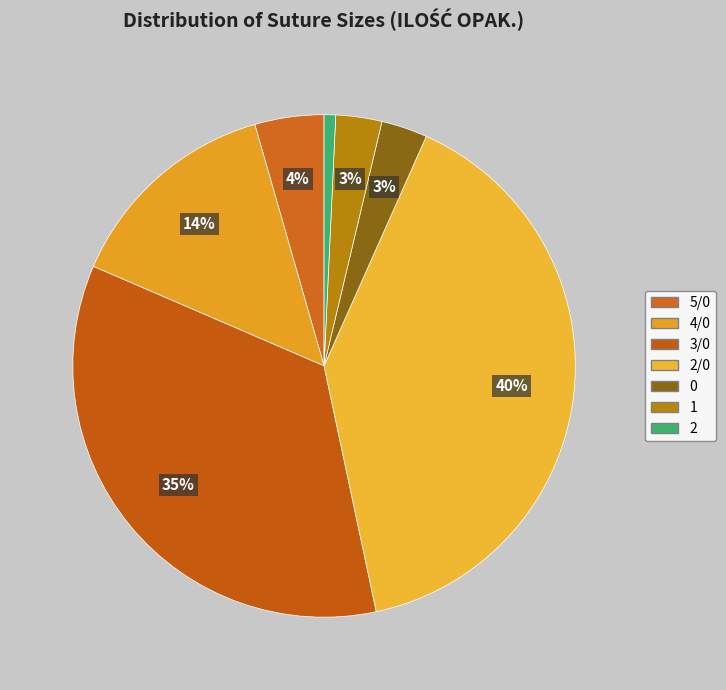

How many slices are in this pie chart?

7